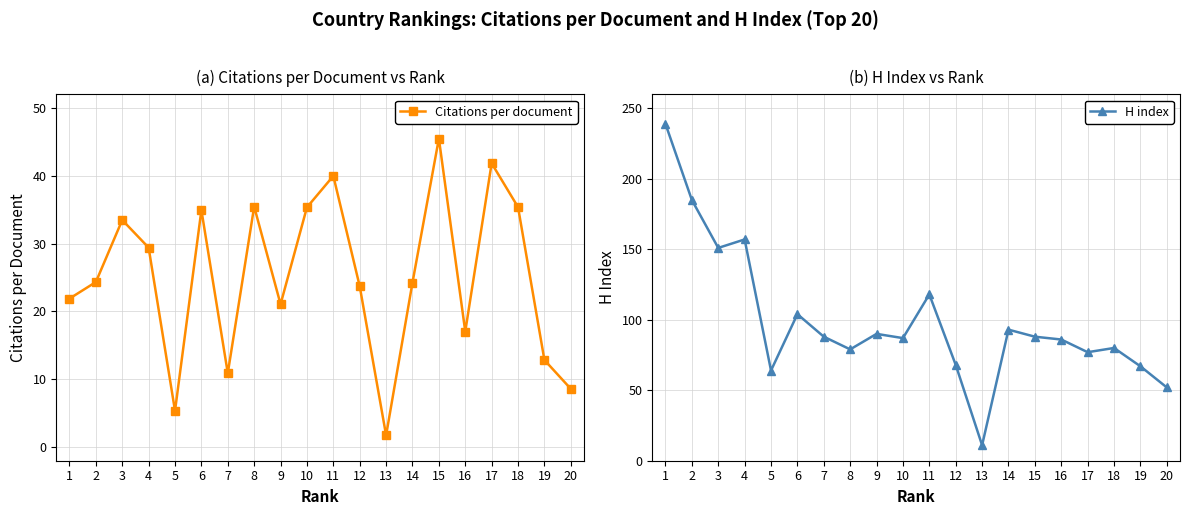

True or false: H index and Citations per document cross at least once.

False